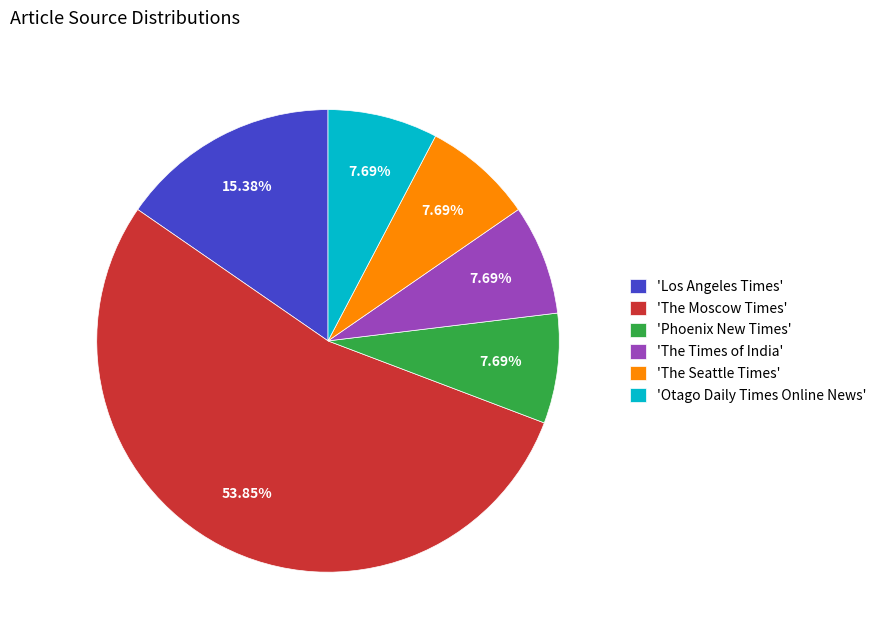

What is the ratio of the value at 'The Times of India' to the value at 'Los Angeles Times'?

0.5